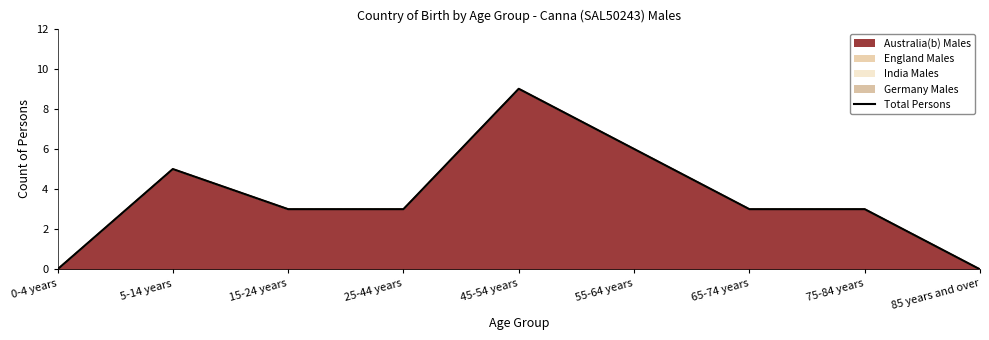

What is the change in value from 0-4 years to 5-14 years?

+5